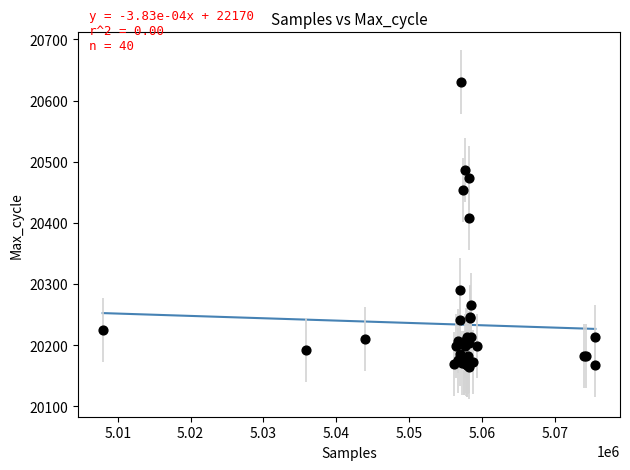

What Y value in the scatter plot is closest to 20397?

20408